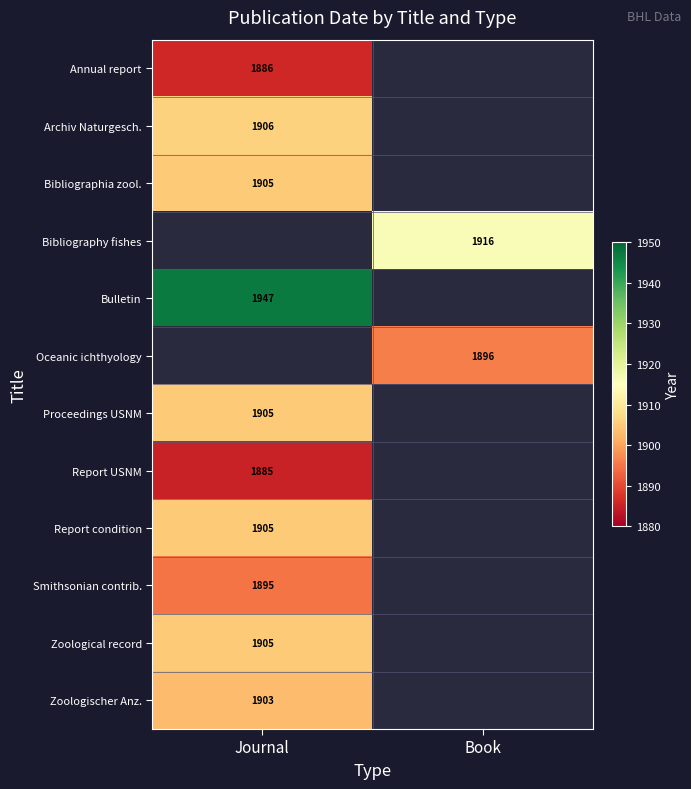

Is it true that Report condition equals 1905 at Journal?

True